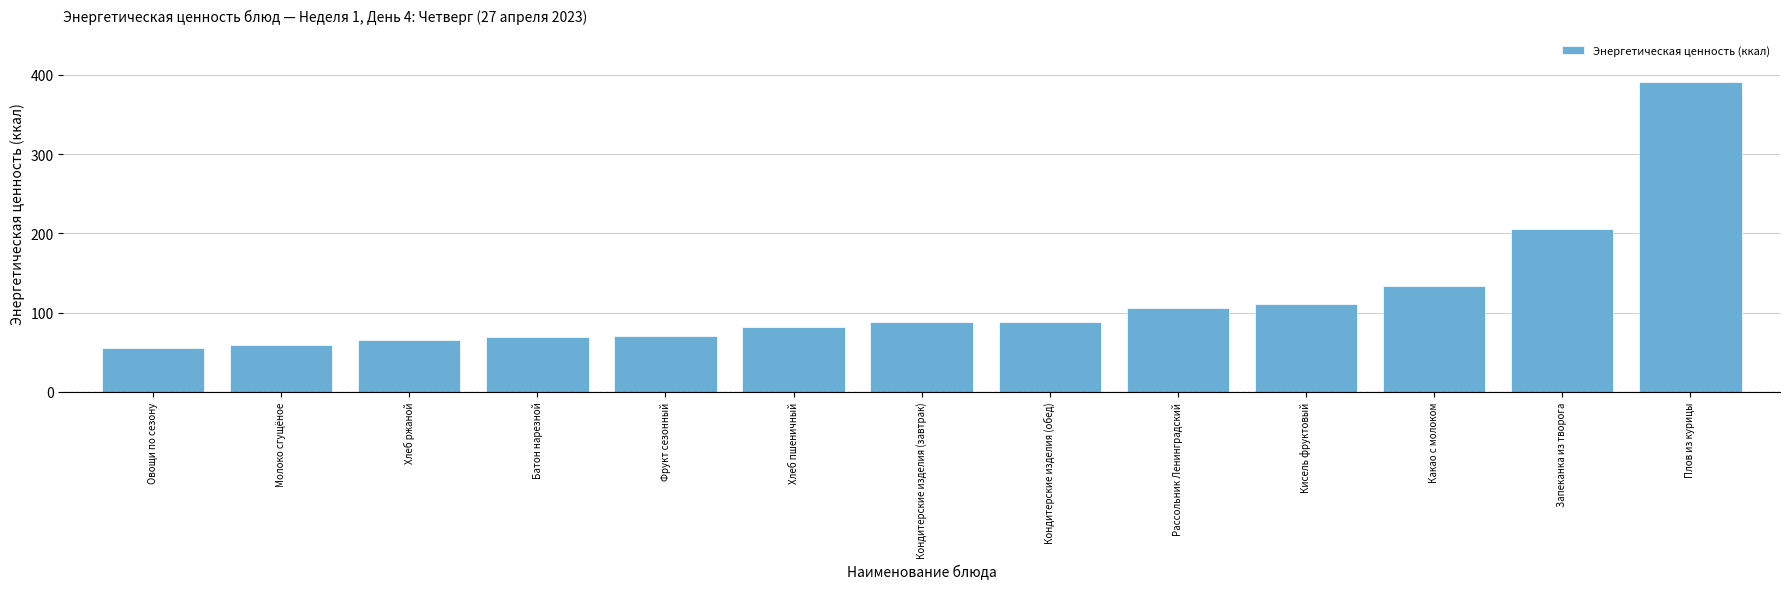

What is the difference between the maximum and second lowest values?

332.0